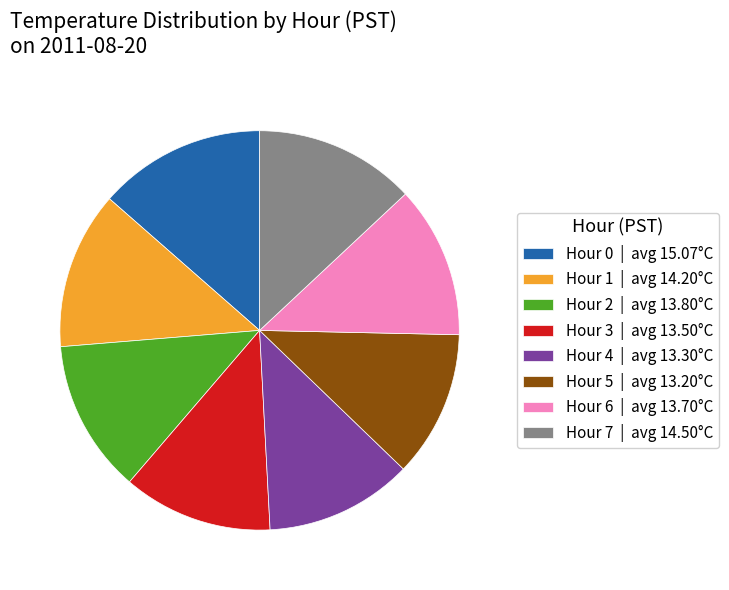

Between Hour 1 | avg 14.20°C and Hour 6 | avg 13.70°C, which is larger?

Hour 1 | avg 14.20°C